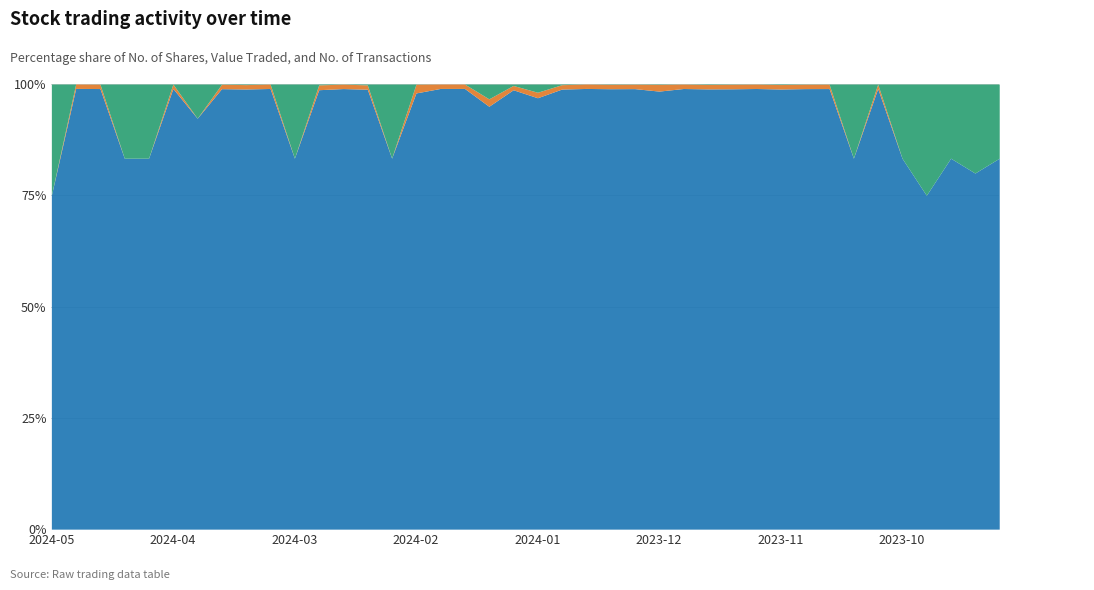

Is the value of No. of Shares at 2024-04-30 greater than the value of No. of Trans at 2023-10-27?

Yes